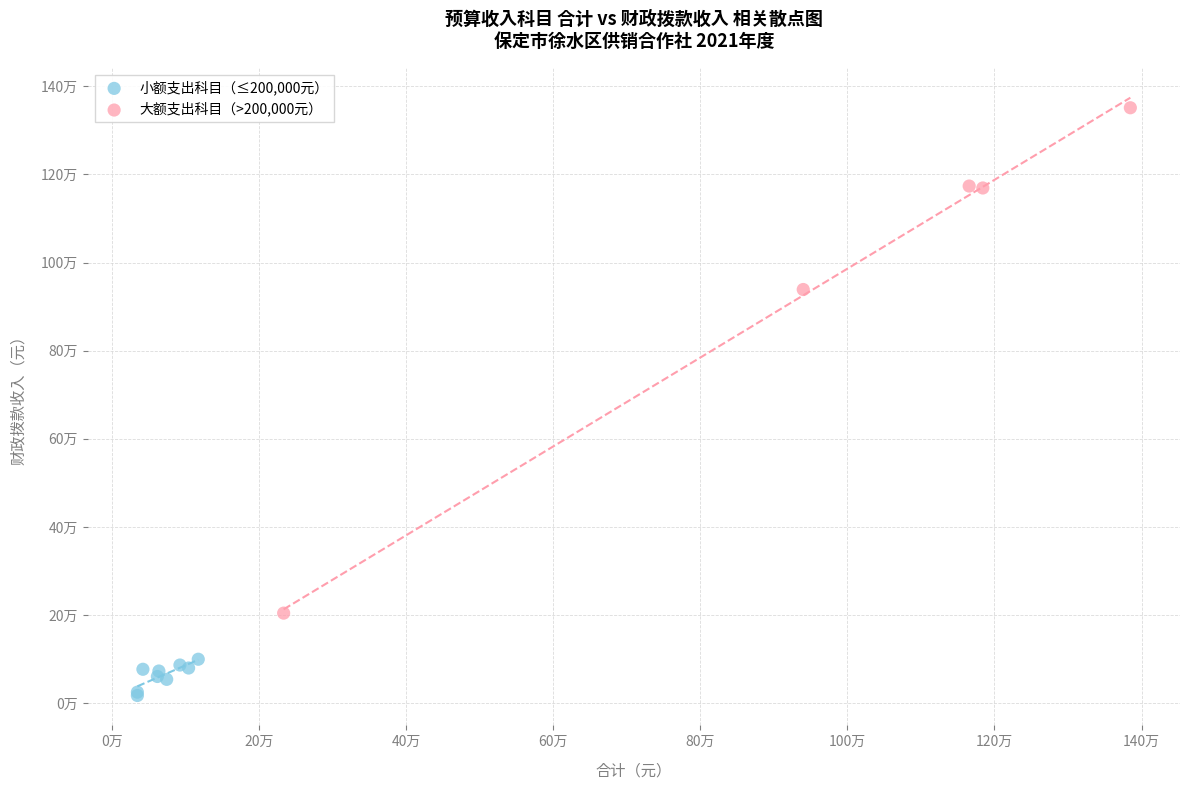

Which series reaches the minimum Y coordinate?

小额支出科目（≤200,000元）